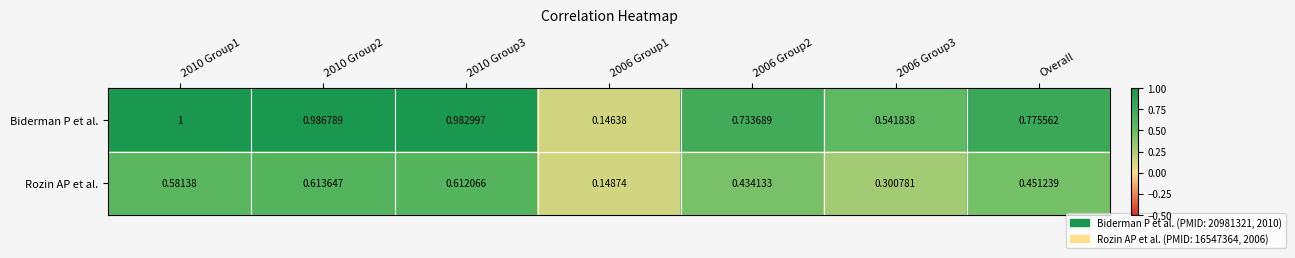

At how many categories does at least one series exceed 0?

7